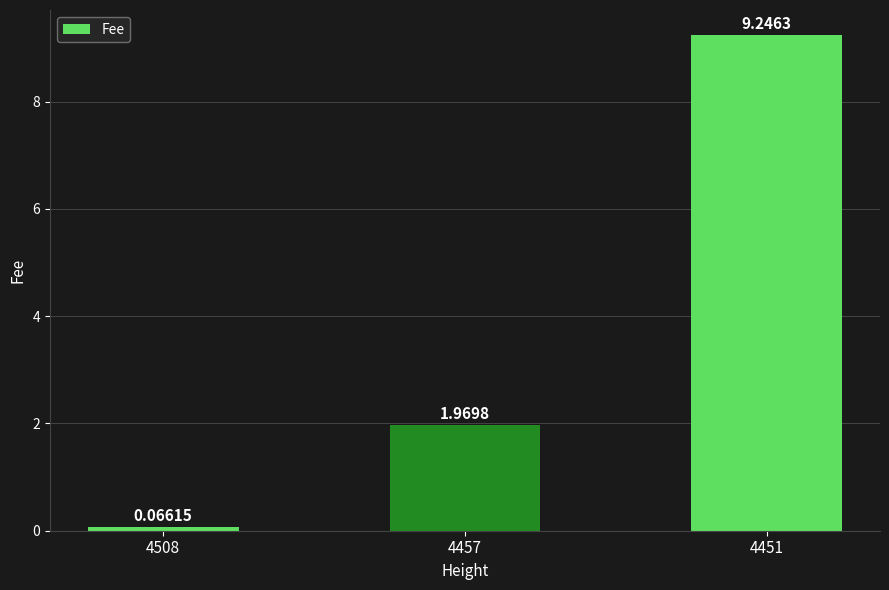

Does the chart contain stacked bars?

No